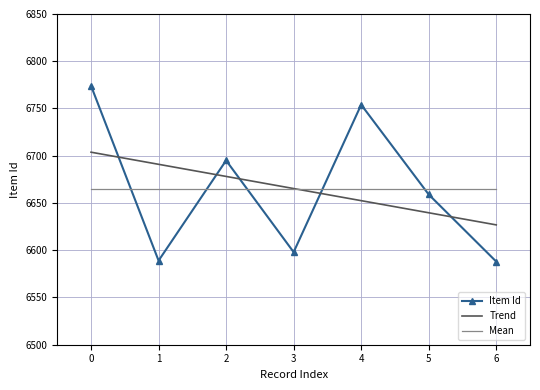

Is the value of Item Id at 0 greater than the value of Mean at 5?

Yes